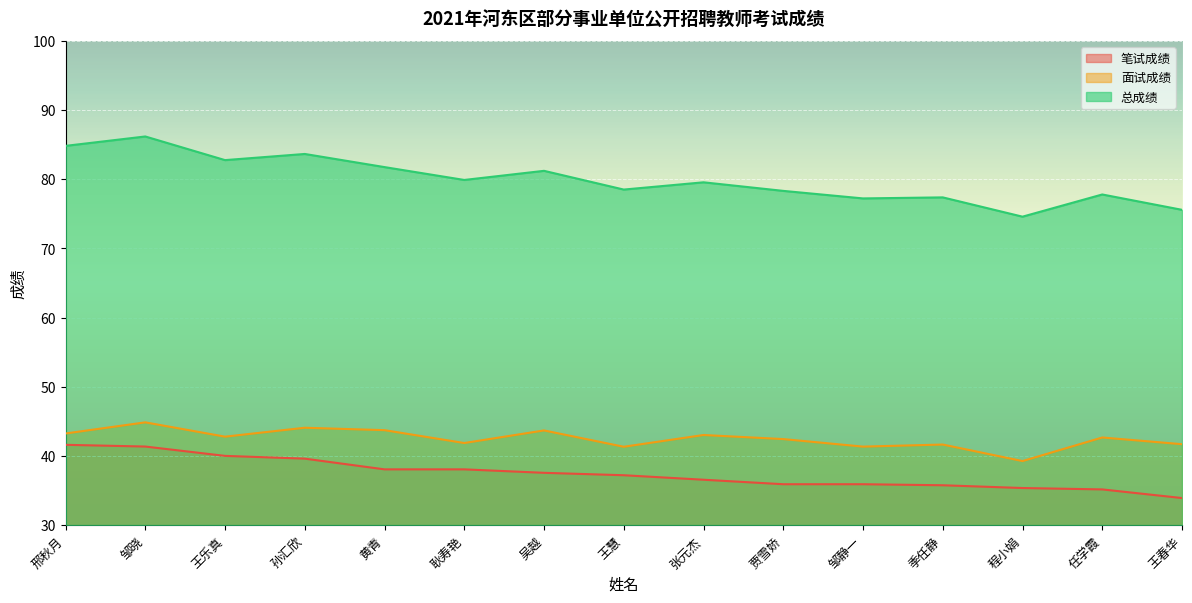

How many lines are shown in the chart?

3